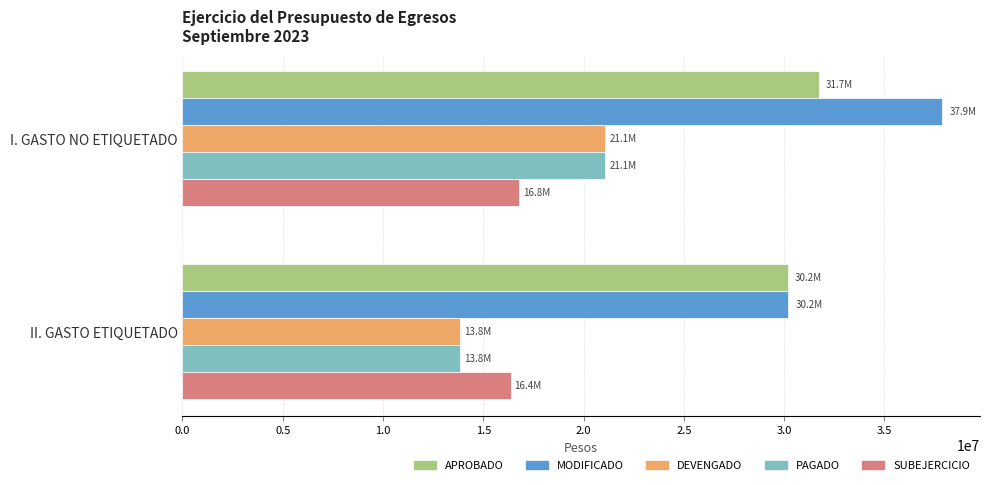

List the labels in order of MODIFICADO value, largest first.

I. GASTO NO ETIQUETADO, II. GASTO ETIQUETADO